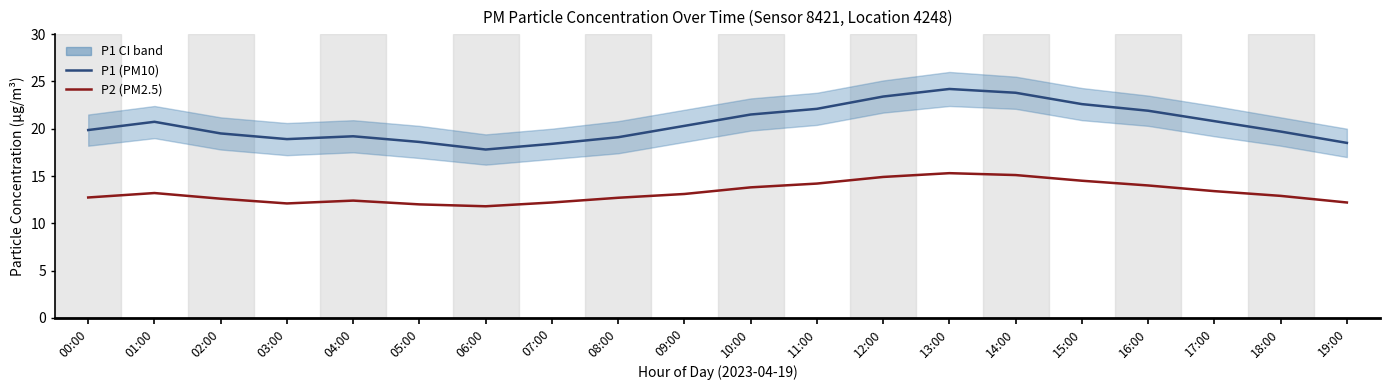

Read the P2 (PM2.5) value at 11:00.

14.2